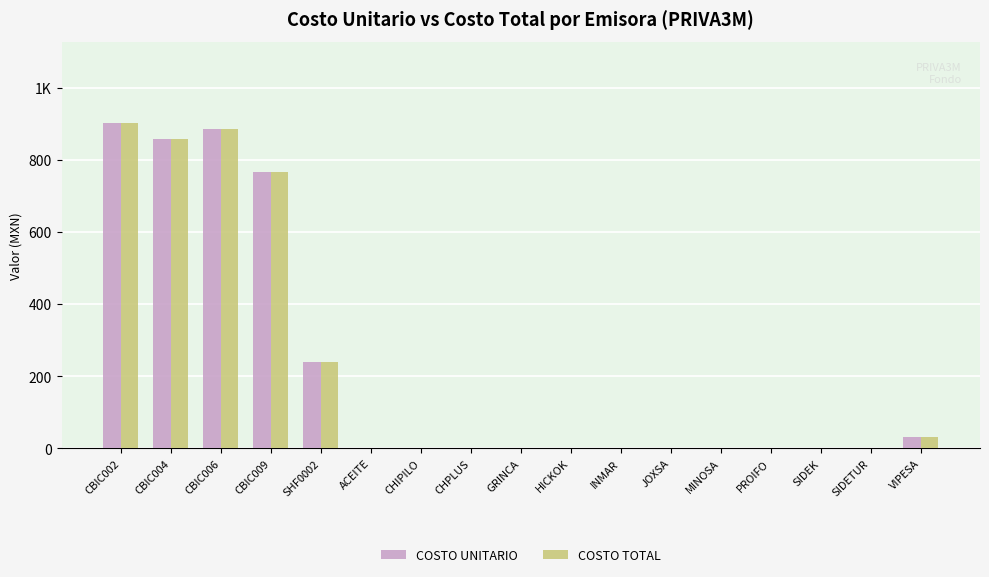

Are the bars grouped side by side (vs. stacked)?

Yes